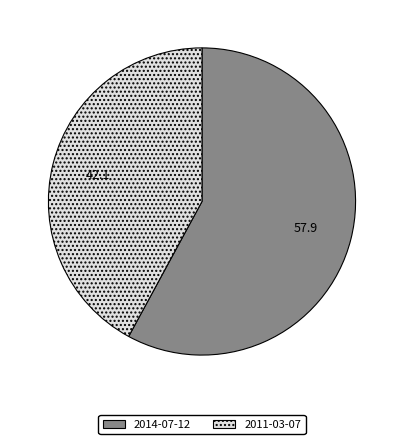

Rank the categories by value from lowest to highest.

2011-03-07, 2014-07-12